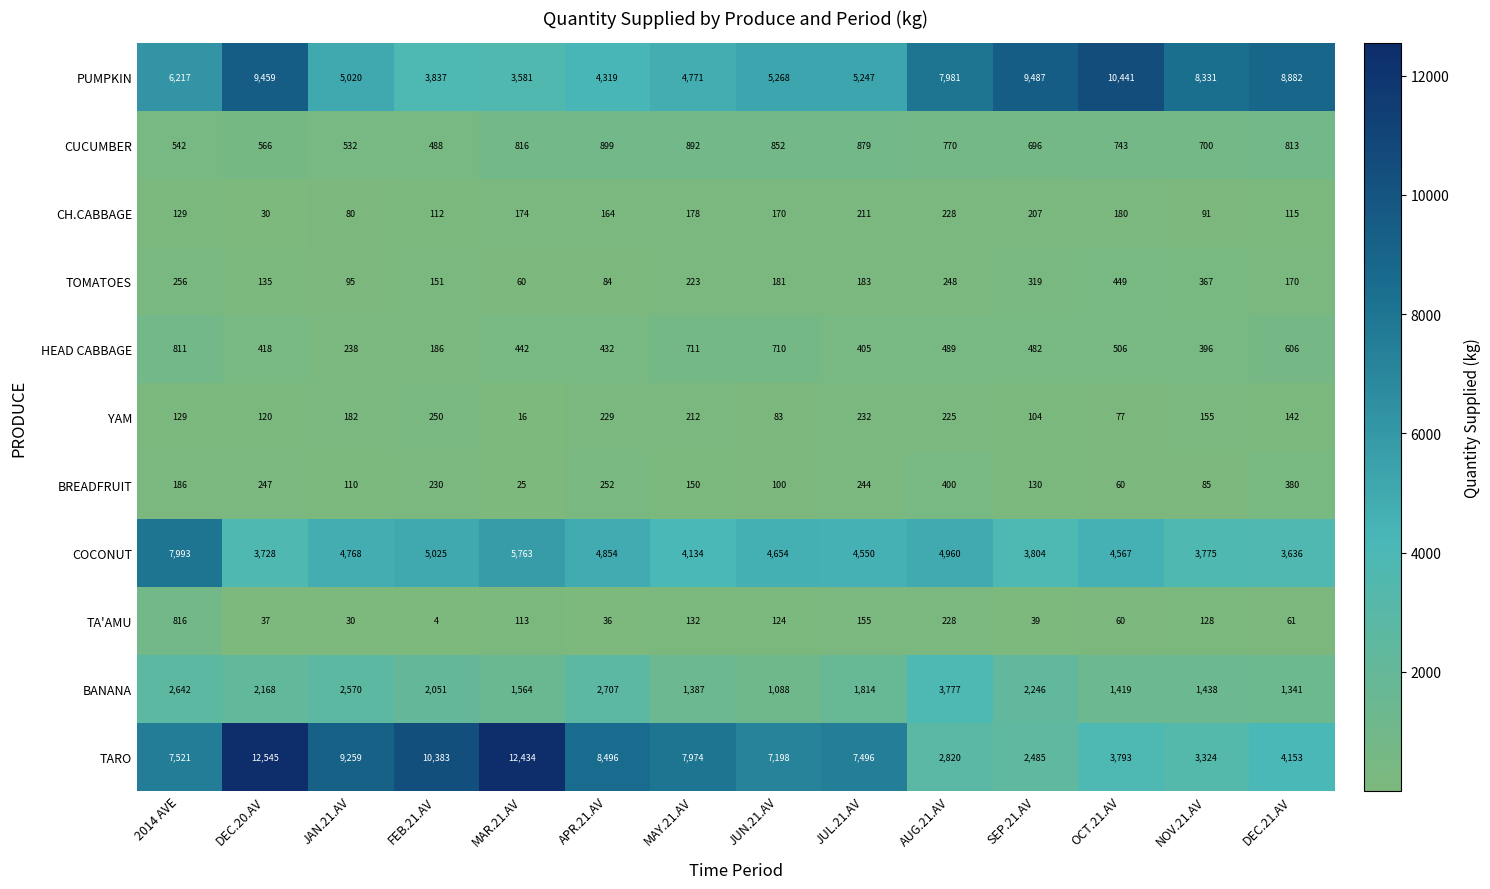

Count the number of data series in this chart.

11